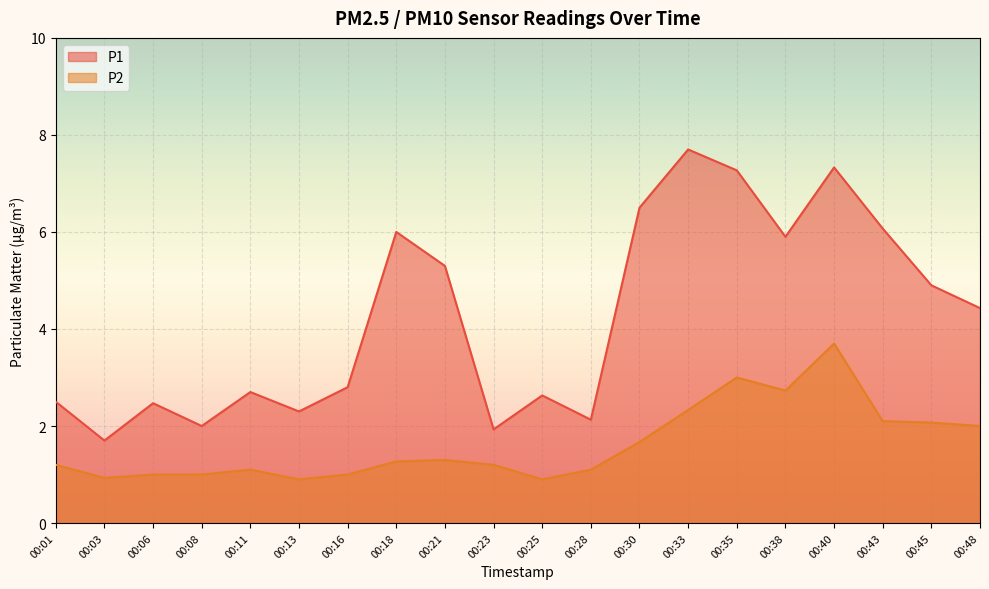

Reading left to right, what are all the values shown in this chart?

P1: 00:01=2.5	00:03=1.7	00:06=2.5	00:08=2.0	00:11=2.7	00:13=2.3	00:16=2.8	00:18=6.0	00:21=5.3	00:23=1.9	00:25=2.6	00:28=2.1	00:30=6.5	00:33=7.7	00:35=7.3	00:38=5.9	00:40=7.3	00:43=6.1	00:45=4.9	00:48=4.4
P2: 00:01=1.2	00:03=0.9	00:06=1.0	00:08=1.0	00:11=1.1	00:13=0.9	00:16=1.0	00:18=1.3	00:21=1.3	00:23=1.2	00:25=0.9	00:28=1.1	00:30=1.7	00:33=2.3	00:35=3.0	00:38=2.7	00:40=3.7	00:43=2.1	00:45=2.1	00:48=2.0